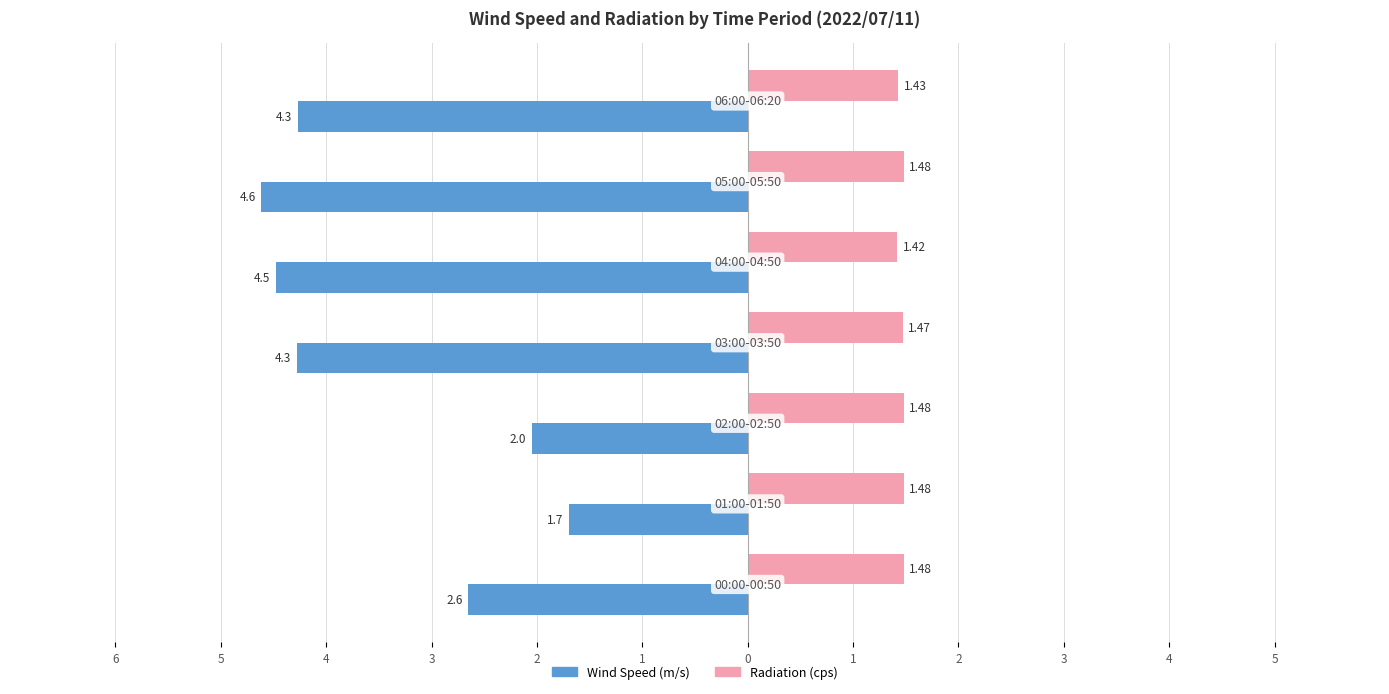

Count the Radiation (cps) values in the range 1 to 2.

7